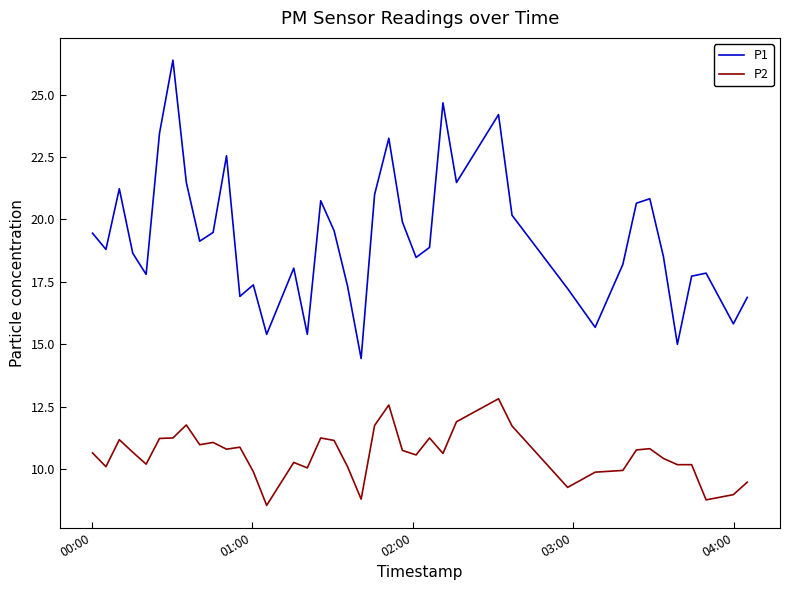

Rank the series by their maximum value, from lowest to highest.

P2, P1